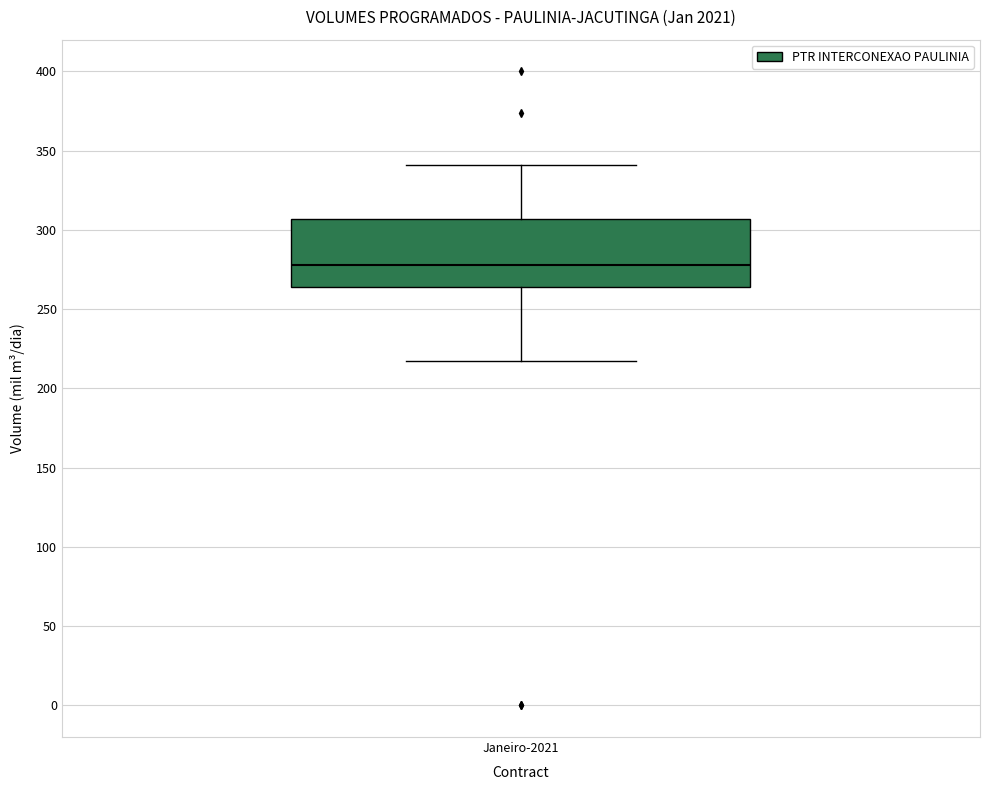

Read this box plot against the y-axis: the position of the median line, the range covered by the box, and the ends of both whiskers. The values are not printed on the chart, so give them approximately, as read against the axis.

median 280, box 265 to 305, whiskers 215 to 340